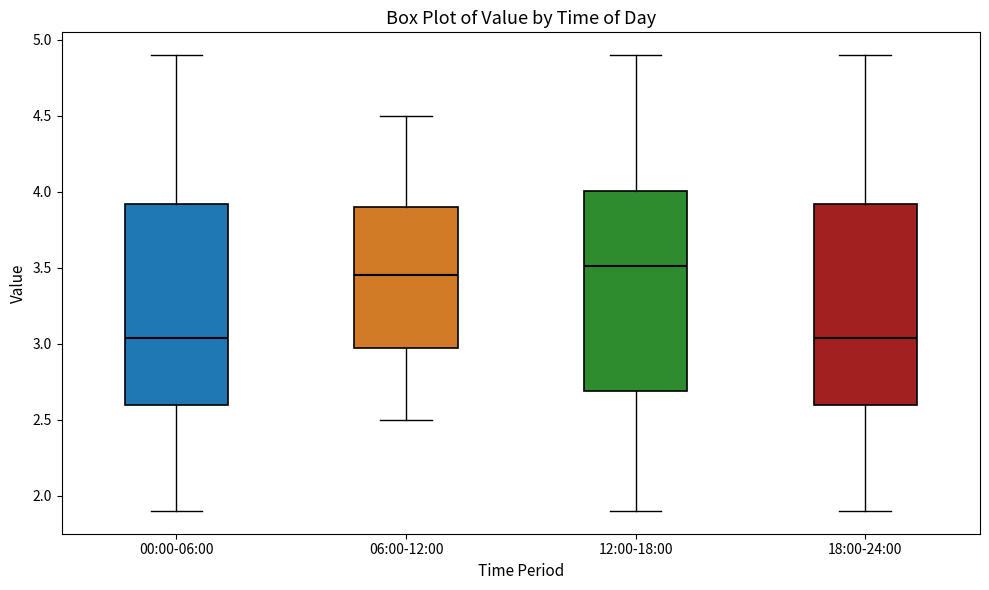

Reading left to right, transcribe this box plot: for each box, give where its median line is, the range the box spans, and where its two whiskers end, as read against the y-axis. The values are not printed on the chart, so give them approximately, as read against the axis.

00:00-06:00: median 3.05, box 2.60 to 3.90, whiskers 1.90 to 4.90
06:00-12:00: median 3.45, box 3.00 to 3.90, whiskers 2.50 to 4.50
12:00-18:00: median 3.50, box 2.70 to 4.00, whiskers 1.90 to 4.90
18:00-24:00: median 3.05, box 2.60 to 3.90, whiskers 1.90 to 4.90